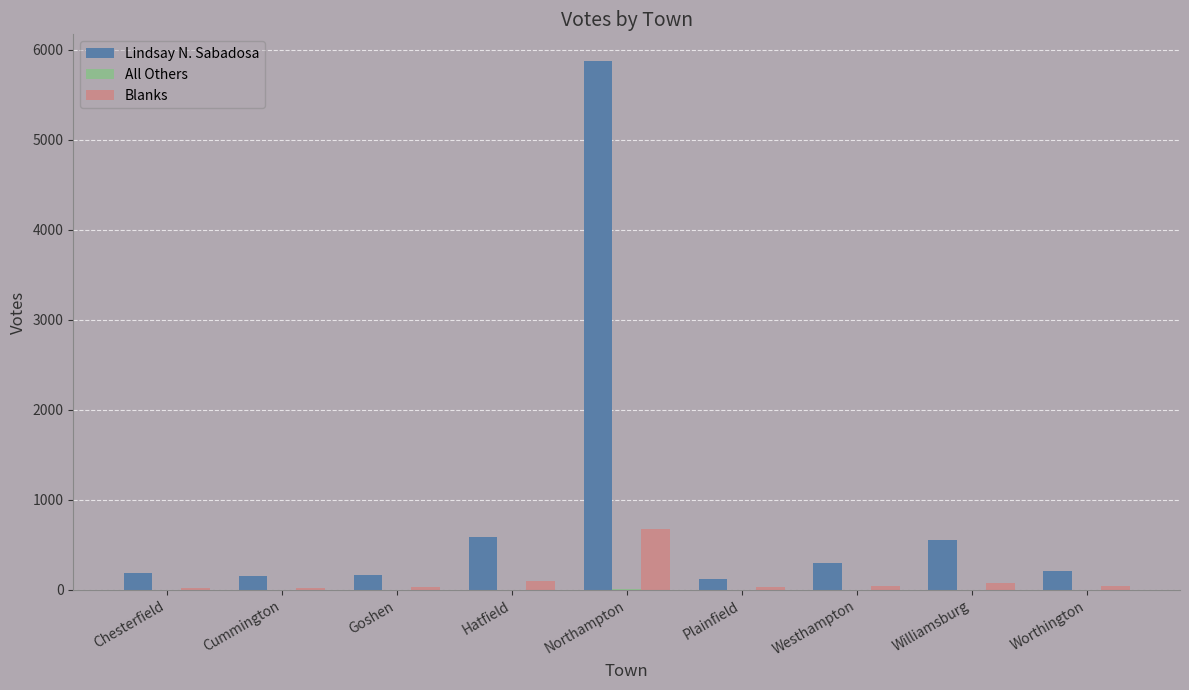

Between Chesterfield and Northampton, which series saw the biggest shift?

Lindsay N. Sabadosa